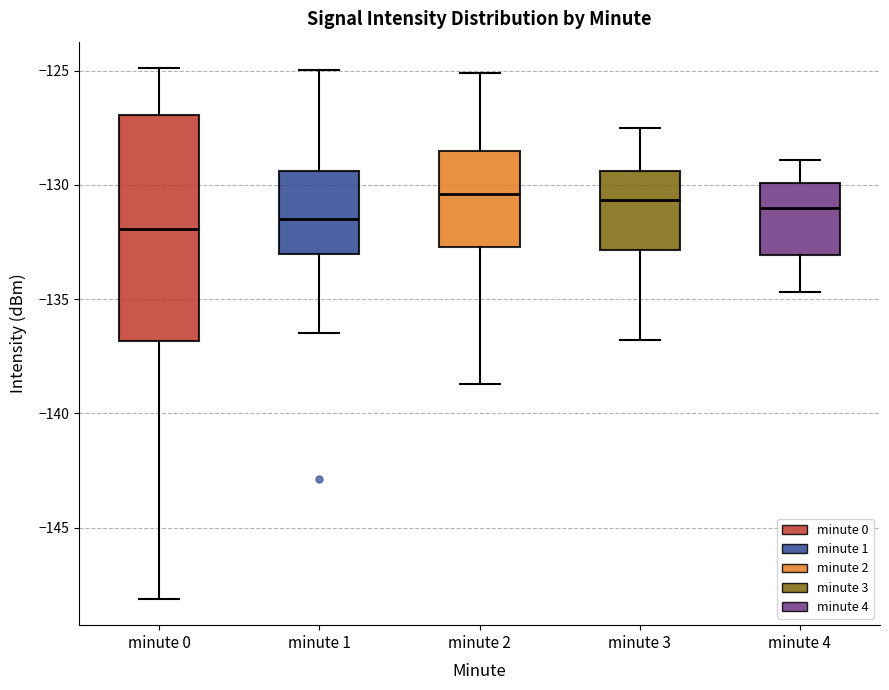

Reading left to right, transcribe this box plot: for each box, give where its median line is, the range the box spans, and where its two whiskers end, as read against the y-axis. The values are not printed on the chart, so give them approximately, as read against the axis.

minute 0: median -132.0, box -137.0 to -127.0, whiskers -148.0 to -125.0
minute 1: median -131.5, box -133.0 to -129.5, whiskers -136.5 to -125.0
minute 2: median -130.5, box -132.5 to -128.5, whiskers -138.5 to -125.0
minute 3: median -130.5, box -133.0 to -129.5, whiskers -137.0 to -127.5
minute 4: median -131.0, box -133.0 to -130.0, whiskers -134.5 to -129.0